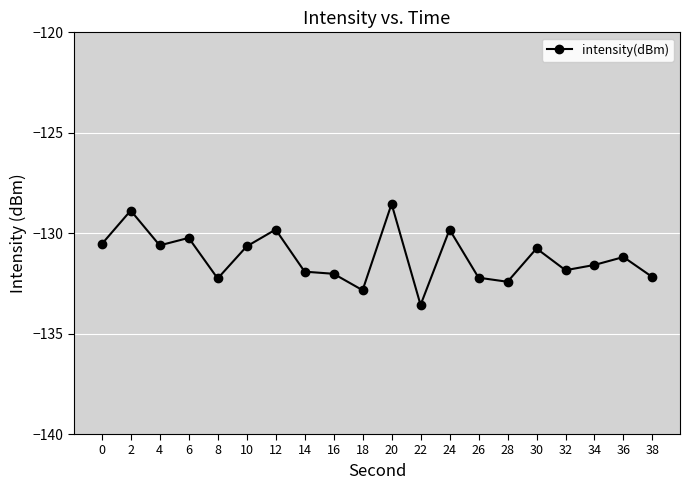

Is it true that the value at 4 is -130.6?

True